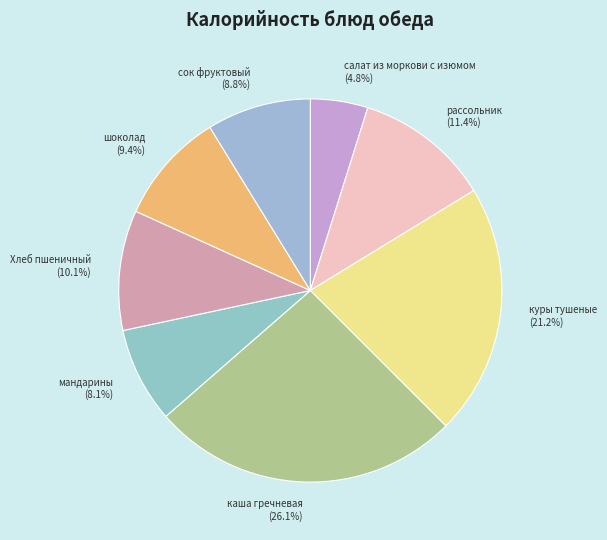

To the nearest percent, what percentage of the pie is каша гречневая?

26%